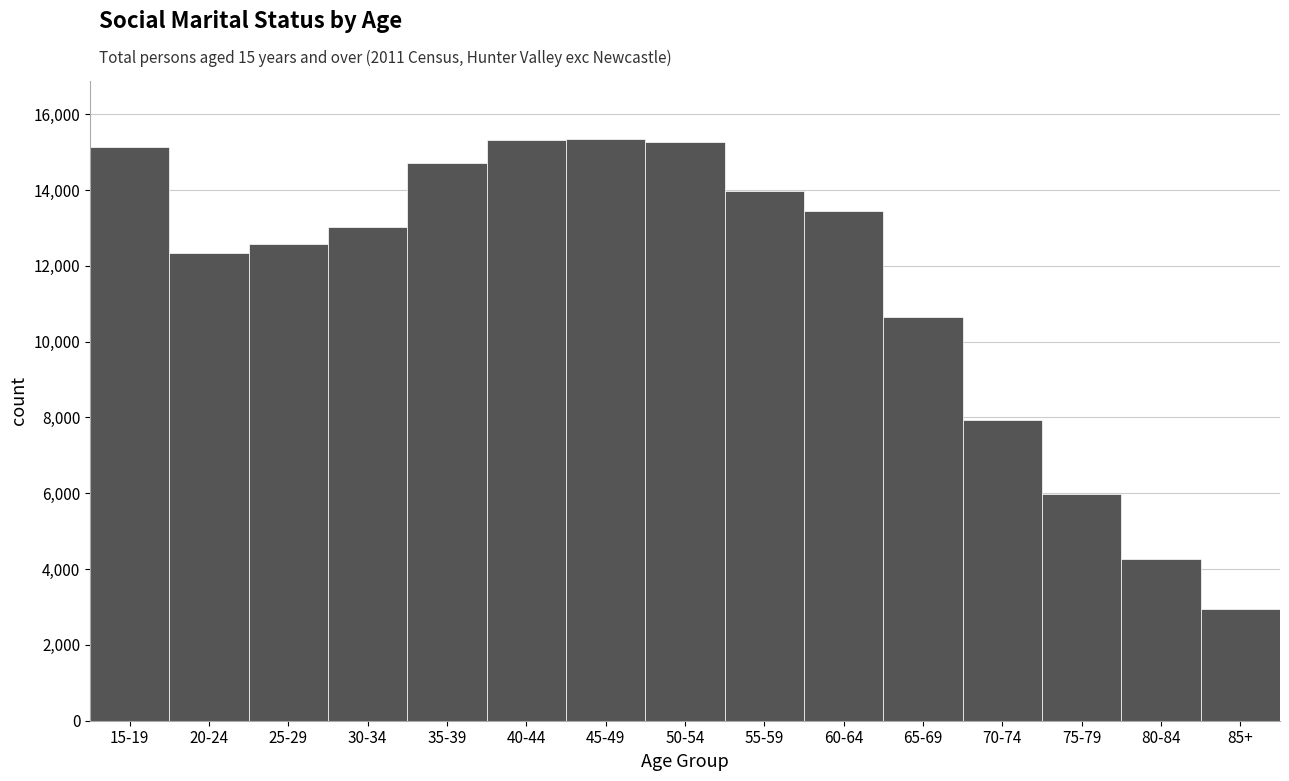

What is the smallest value displayed?

2959